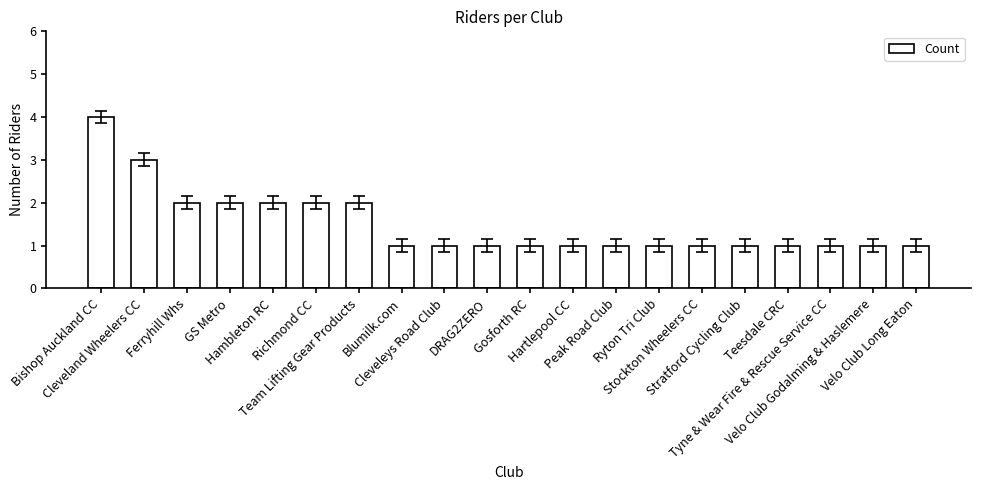

Reading left to right, list all the values displayed in this chart.

Bishop Auckland CC=4	Cleveland Wheelers CC=3	Ferryhill Whs=2	GS Metro=2	Hambleton RC=2	Richmond CC=2	Team Lifting Gear Products=2	Blumilk.com=1	Cleveleys Road Club=1	DRAG2ZERO=1	Gosforth RC=1	Hartlepool CC=1	Peak Road Club=1	Ryton Tri Club=1	Stockton Wheelers CC=1	Stratford Cycling Club=1	Teesdale CRC=1	Tyne & Wear Fire & Rescue Service CC=1	Velo Club Godalming & Haslemere=1	Velo Club Long Eaton=1